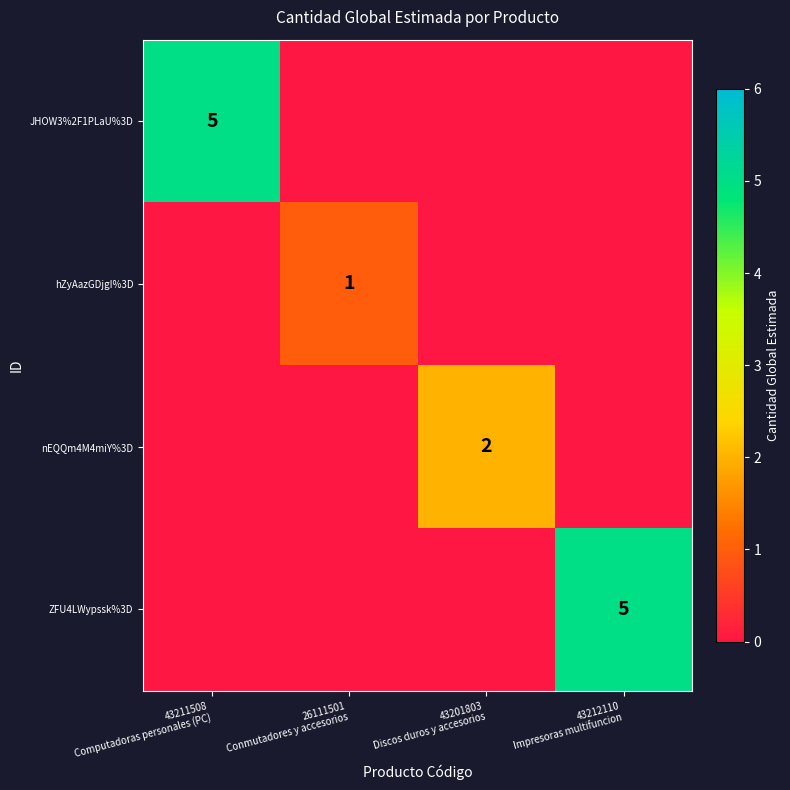

Which series has the largest total across all categories?

JHOW3%2F1PLaU%3D